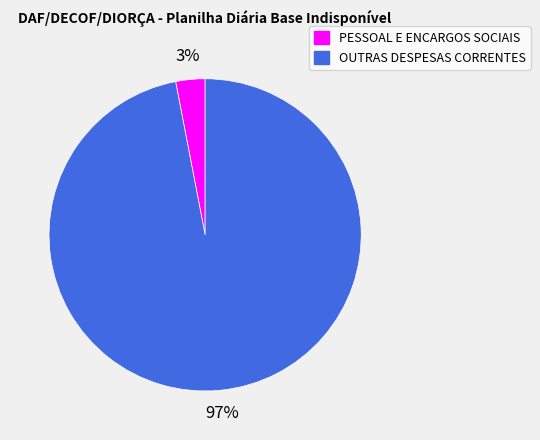

To the nearest percent, what is the difference between the largest and smallest slice percentages?

94%